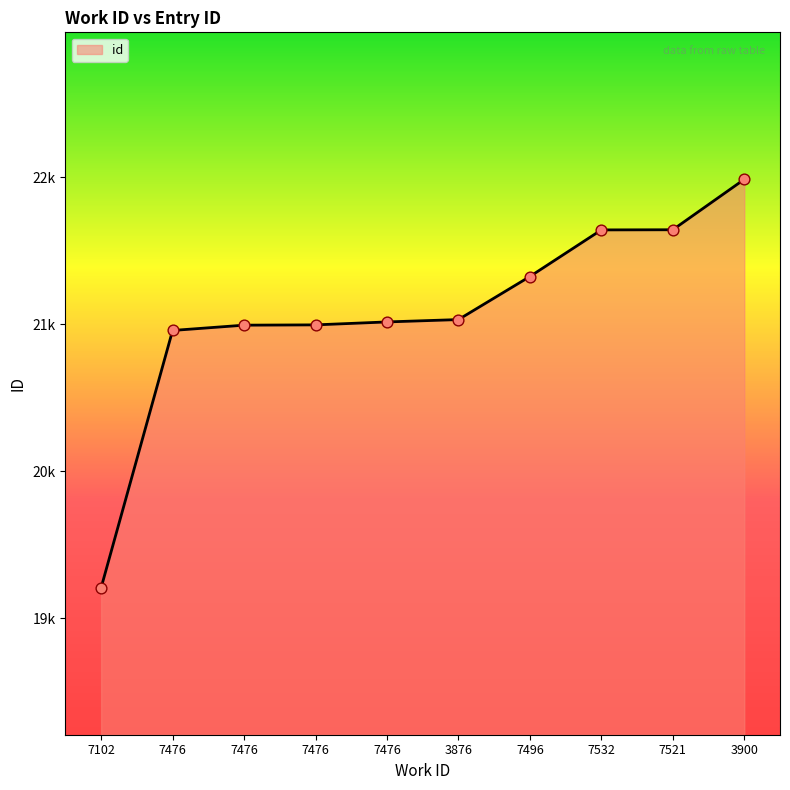

Which has a higher value, 3900 or 7532?

3900